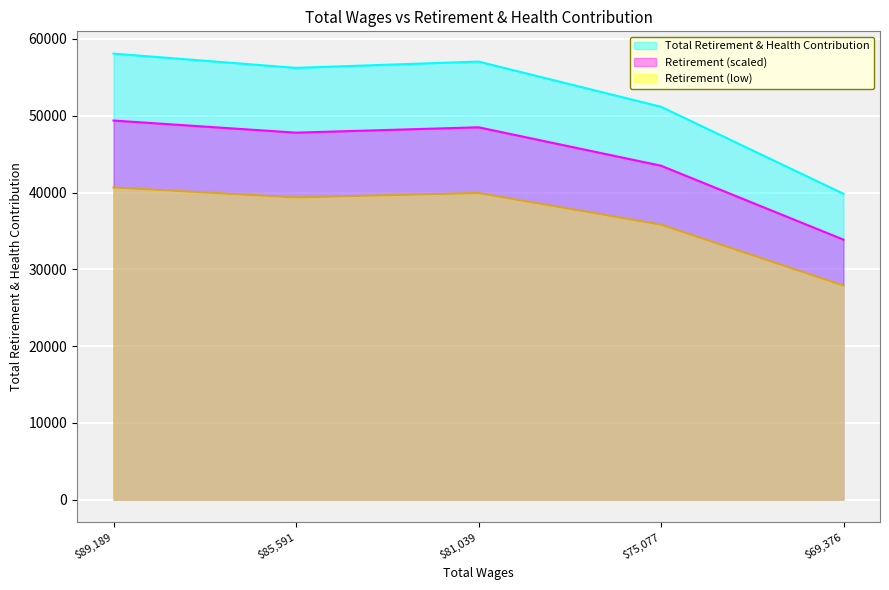

How many points are higher than both their immediate neighbors (excluding endpoints)?

1